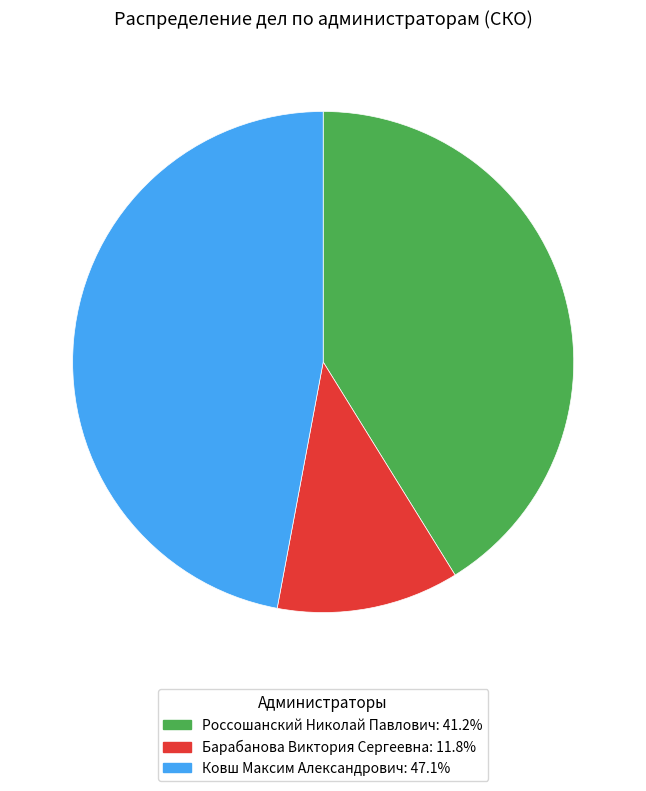

Which has a higher value, Барабанова Виктория Сергеевна or Ковш Максим Александрович?

Ковш Максим Александрович